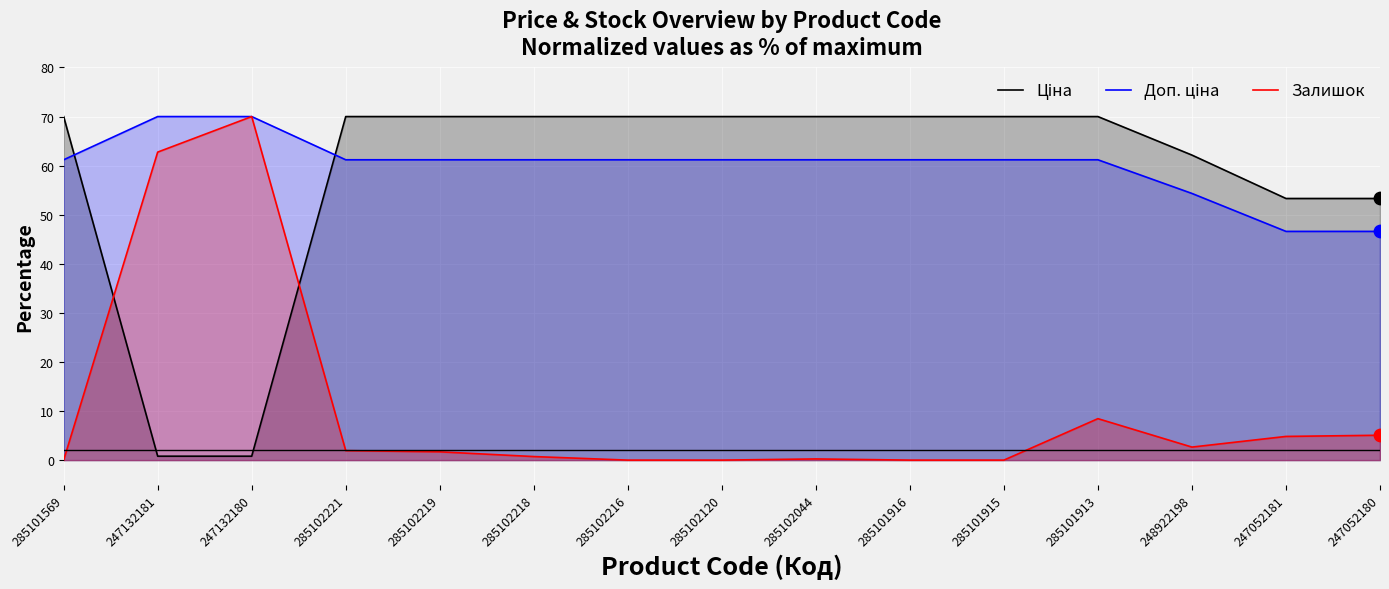

Which series contains the lowest Y value?

Залишок